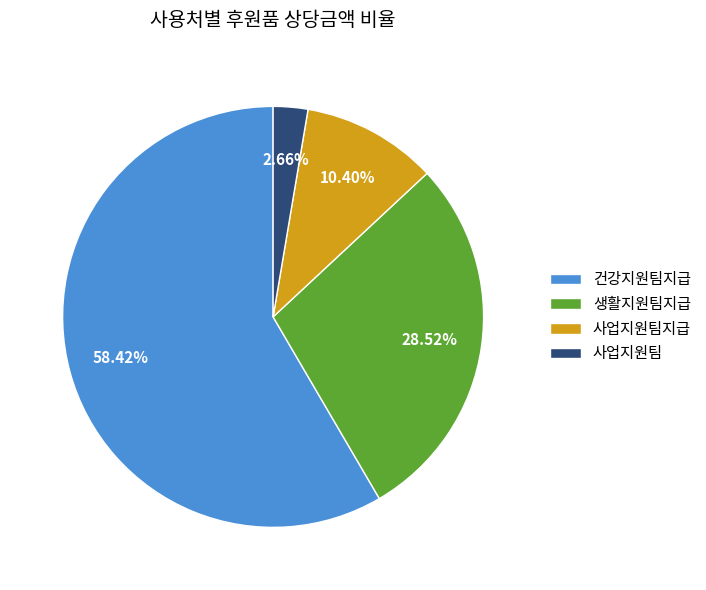

Which slice is the smallest?

사업지원팀